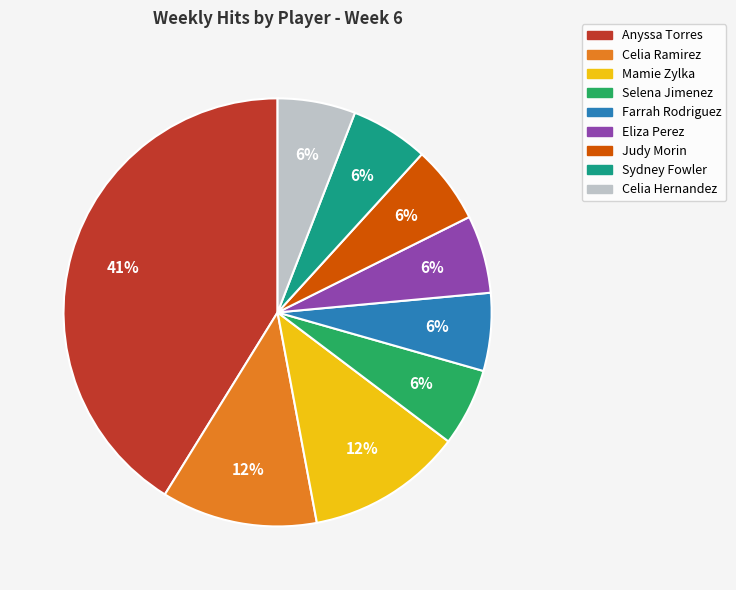

Is there any slice that represents more than half of the pie?

No